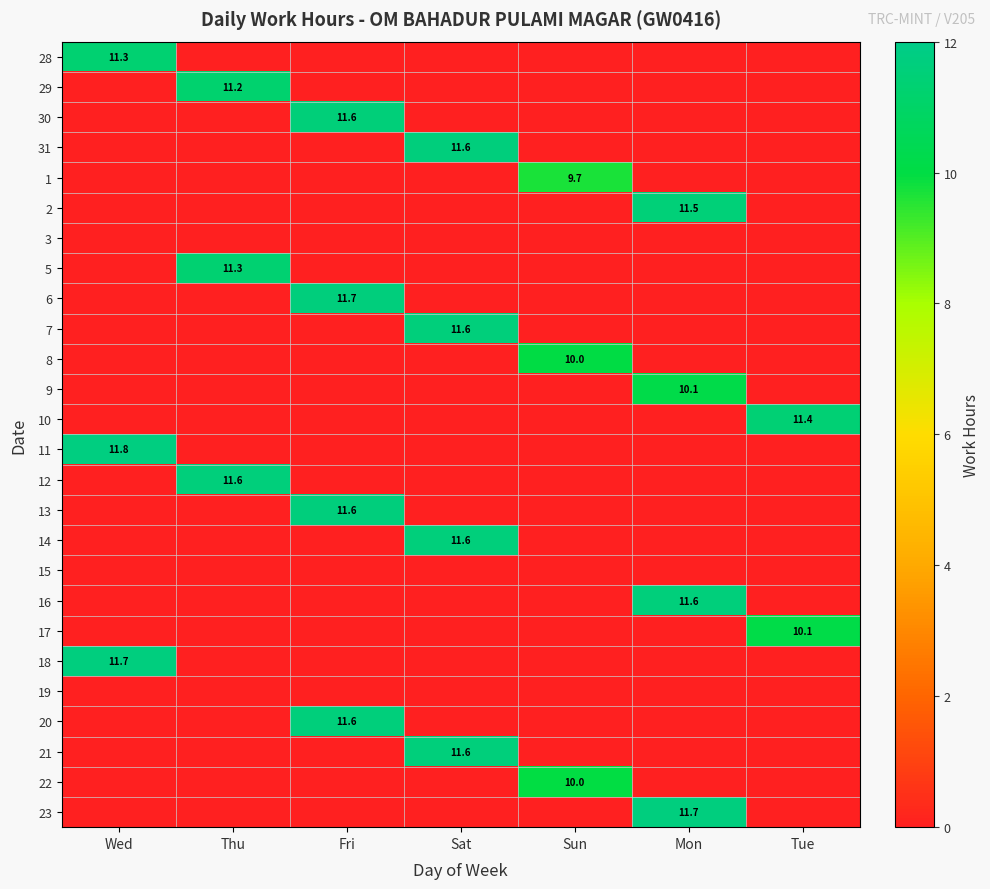

At which category is the sum across all series the highest?

Fri